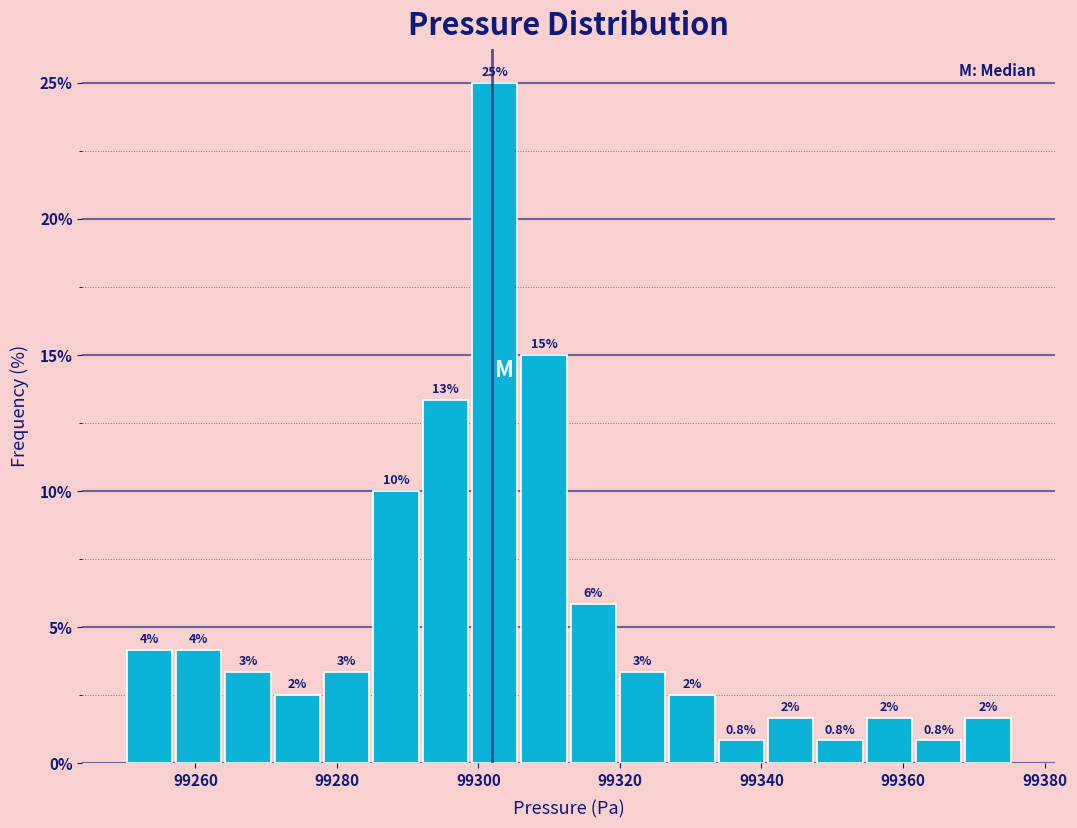

Read against the x-axis, roughly where is the centre of the tallest bar?

99302